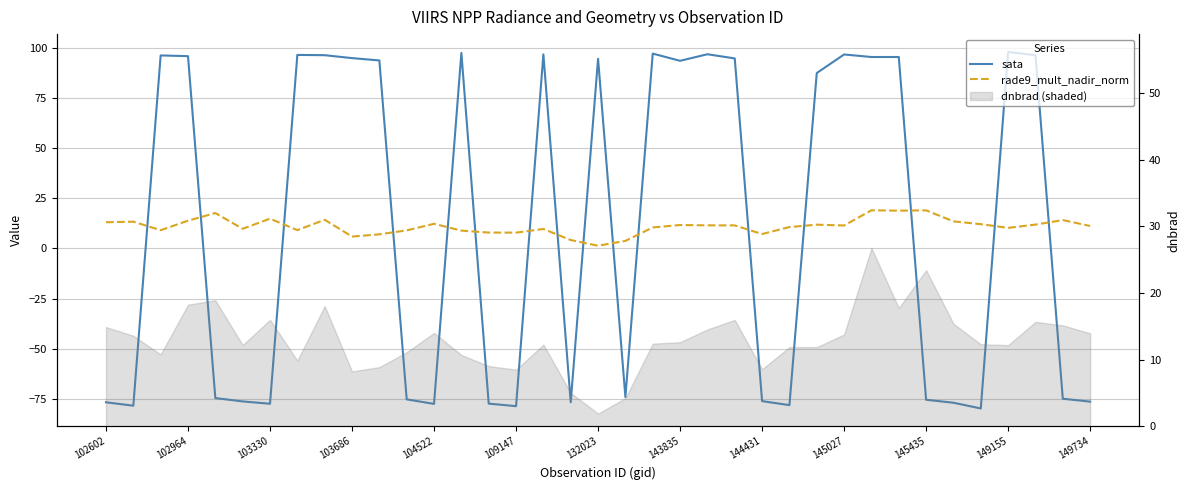

Is it true that sata equals -34.3 at 35?

False